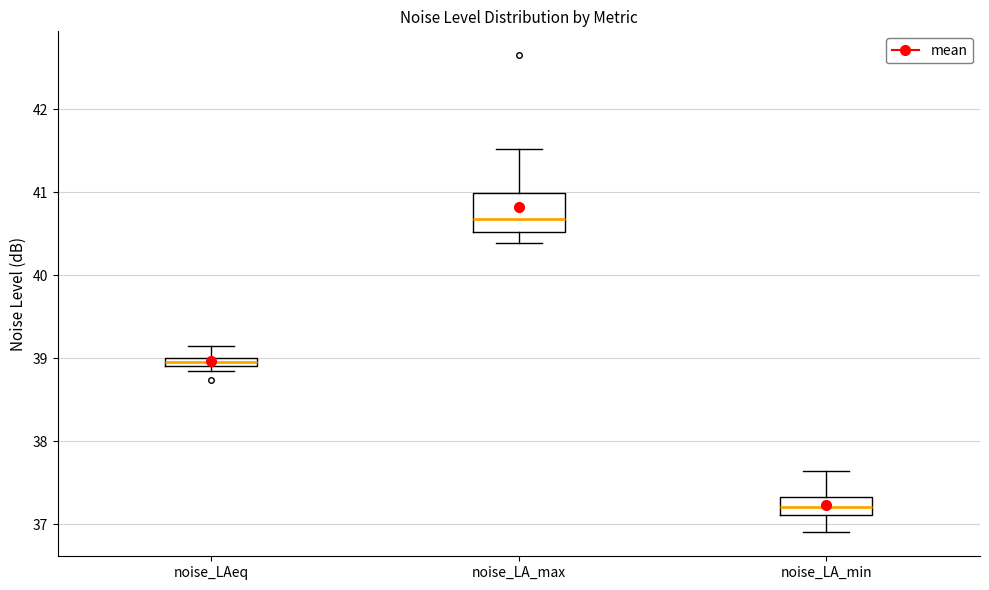

Where is the lower edge of the box for noise_LA_min on the y-axis? The values are not printed on the chart, so give them approximately, as read against the axis.

37.1